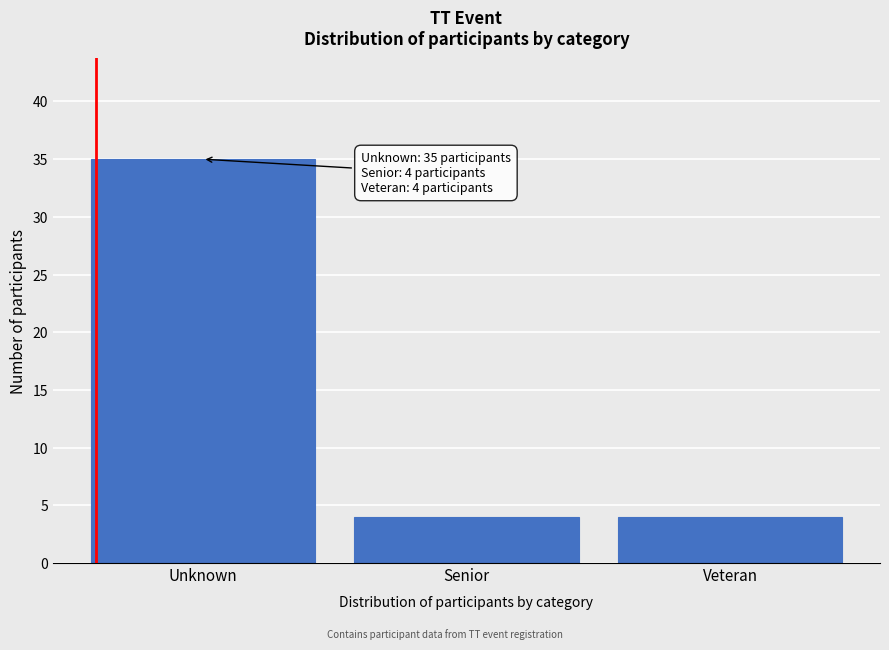

Reading left to right, what are all the values shown in this chart?

Unknown=35	Senior=4	Veteran=4